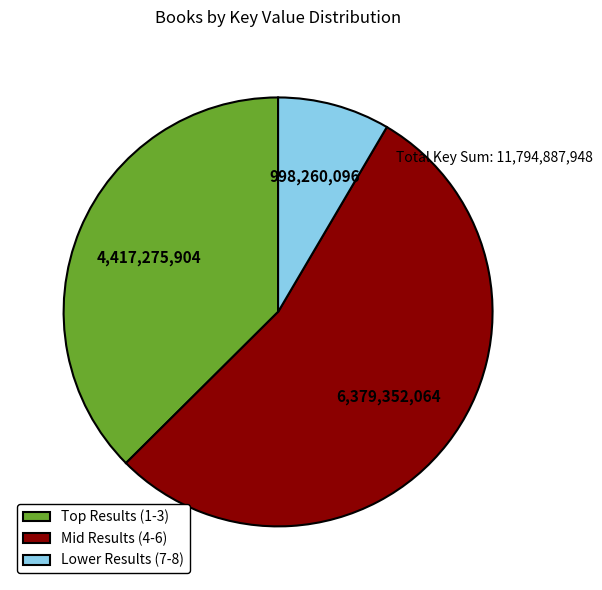

Between Lower Results (7-8) and Mid Results (4-6), which is larger?

Mid Results (4-6)